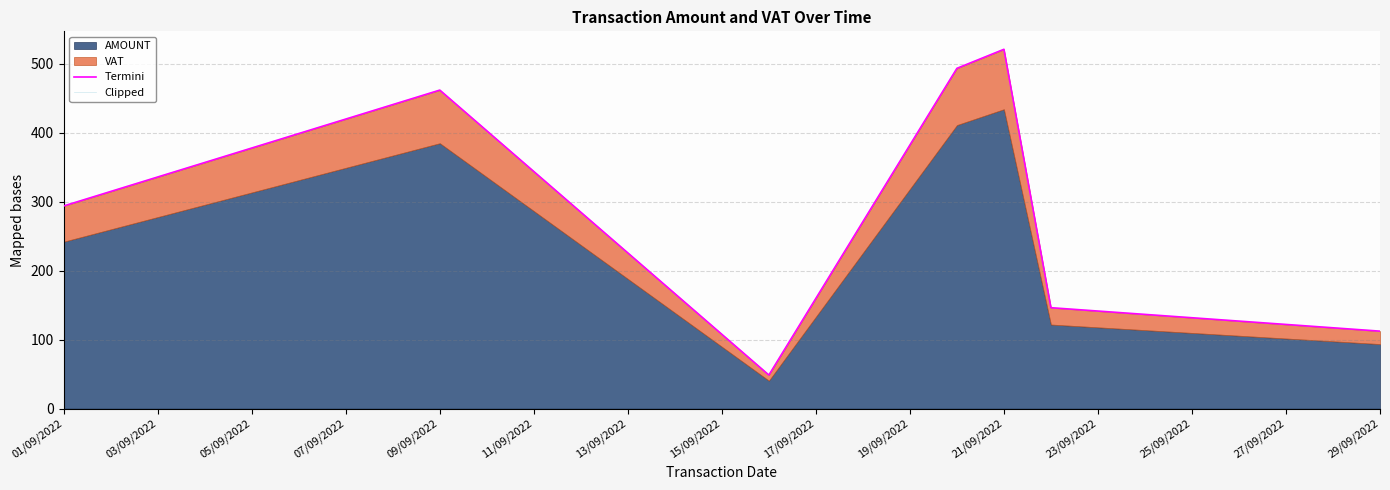

True or false: Clipped has more than 0 interior local peaks.

True